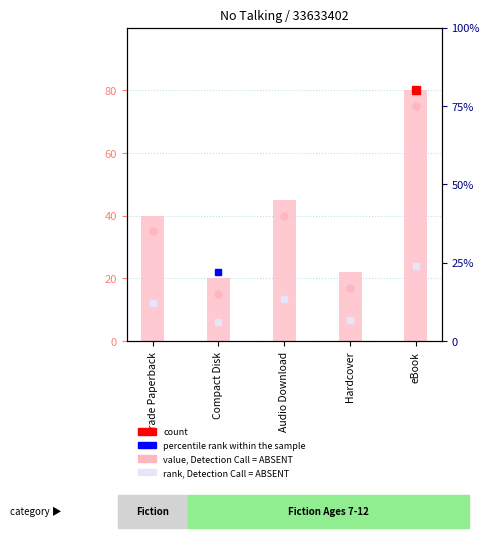

What is the difference between the maximum and minimum values?

60